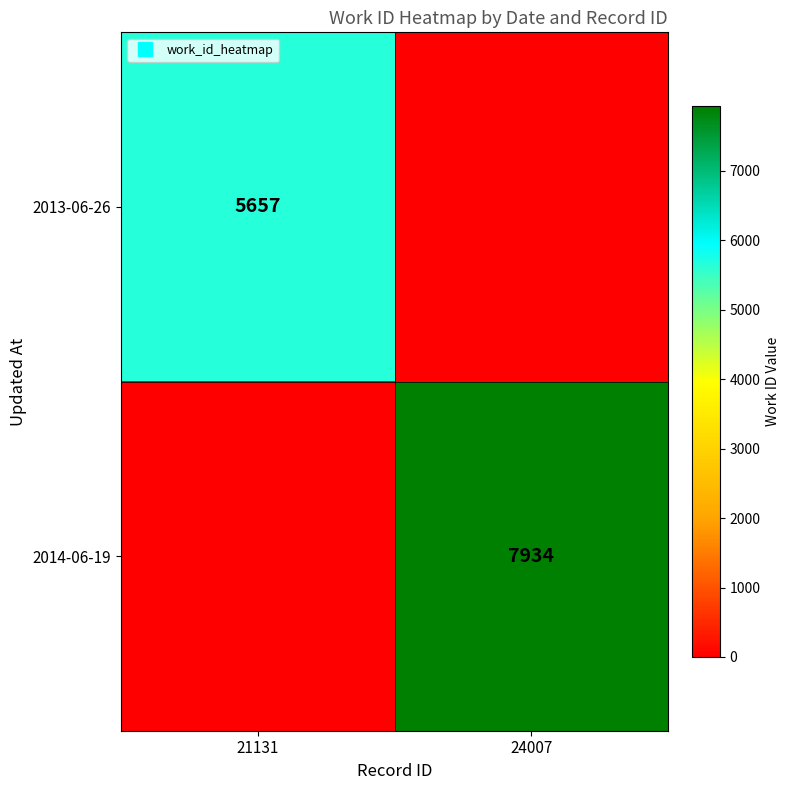

Rank the series at 21131 from lowest to highest value.

2014-06-19, 2013-06-26